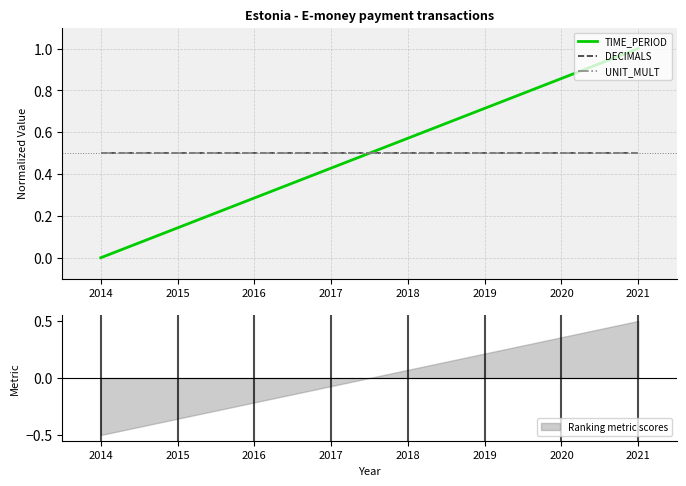

What is the difference between the highest and lowest values at 2014?

0.5